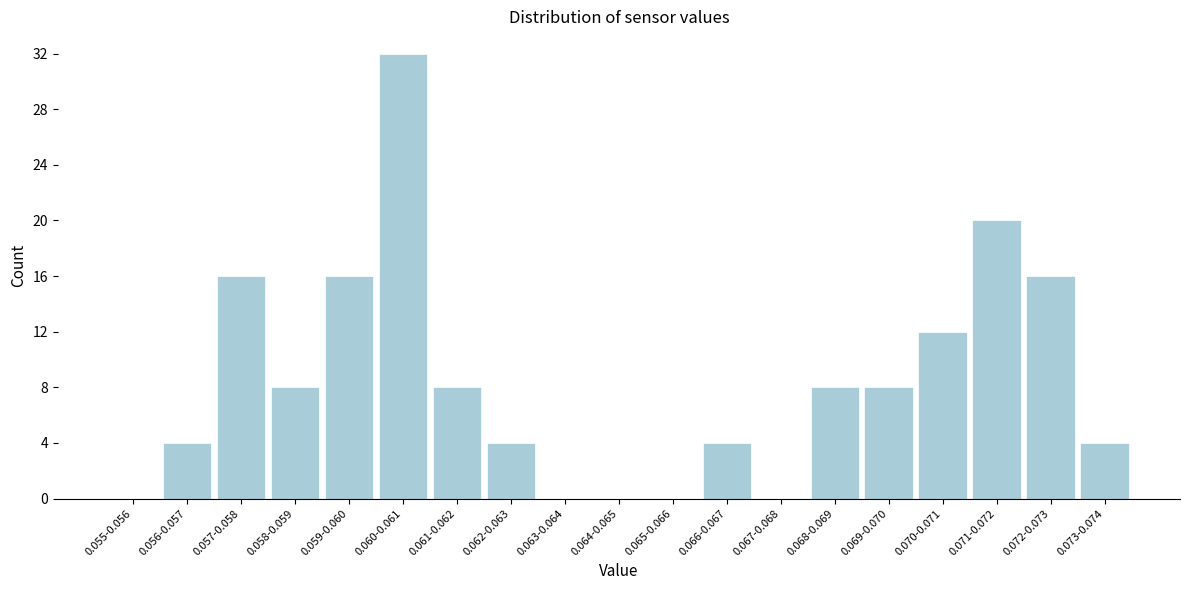

Reading left to right, what are all the values shown in this chart?

0.055-0.056=0	0.056-0.057=4	0.057-0.058=16	0.058-0.059=8	0.059-0.060=16	0.060-0.061=32	0.061-0.062=8	0.062-0.063=4	0.063-0.064=0	0.064-0.065=0	0.065-0.066=0	0.066-0.067=4	0.067-0.068=0	0.068-0.069=8	0.069-0.070=8	0.070-0.071=12	0.071-0.072=20	0.072-0.073=16	0.073-0.074=4